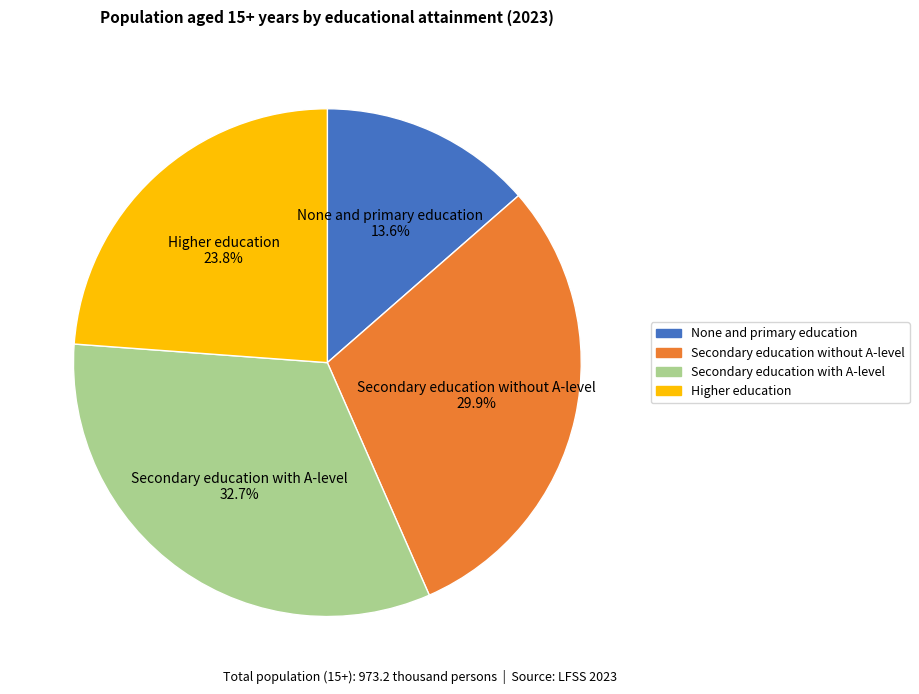

Is the sum of Higher education and None and primary education greater than half?

No